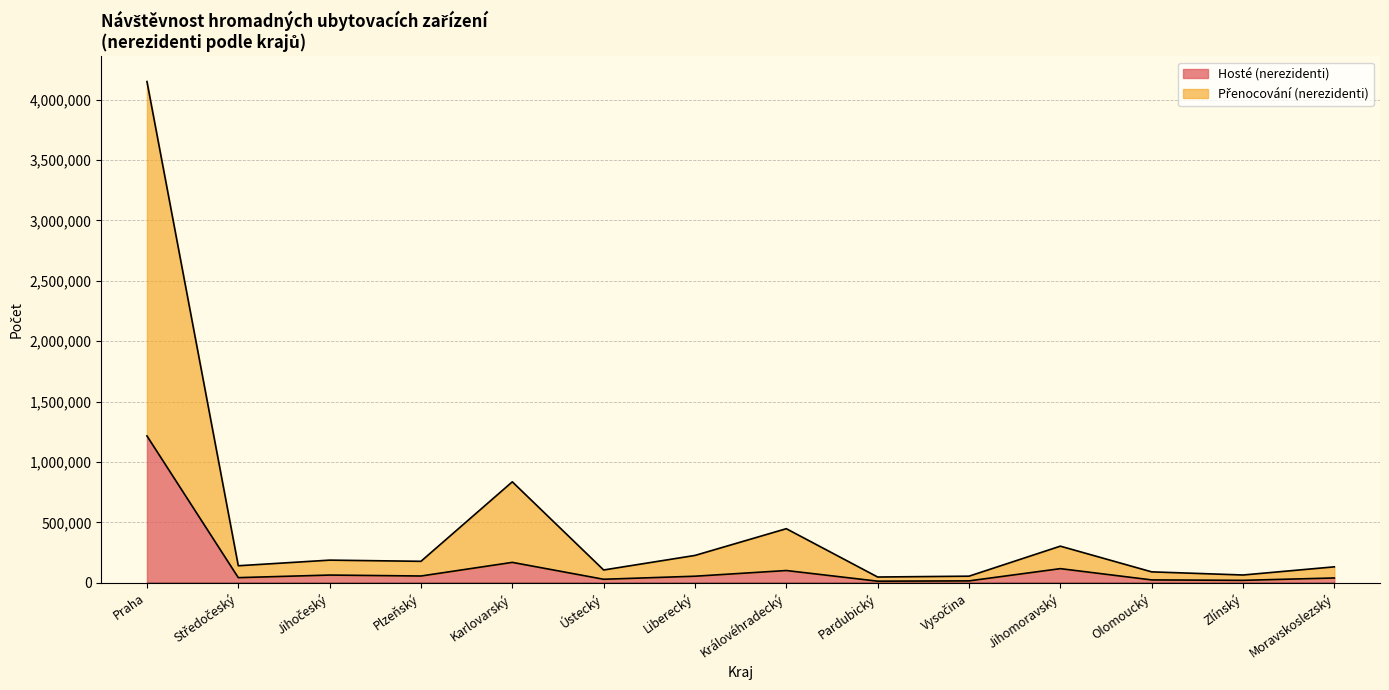

Reading left to right, what are all the values shown in this chart?

Hosté (nerezidenti): Praha=1216226	Středočeský=43111	Jihočeský=64551	Plzeňský=56716	Karlovarský=169575	Ústecký=29765	Liberecký=54938	Královéhradecký=102110	Pardubický=13933	Vysočina=16300	Jihomoravský=117652	Olomoucký=24394	Zlínský=20857	Moravskoslezský=40452
Přenocování (nerezidenti): Praha=4150015	Středočeský=141594	Jihočeský=188132	Plzeňský=178405	Karlovarský=836448	Ústecký=106657	Liberecký=227086	Královéhradecký=448366	Pardubický=48364	Vysočina=55298	Jihomoravský=303819	Olomoucký=91092	Zlínský=65046	Moravskoslezský=132676